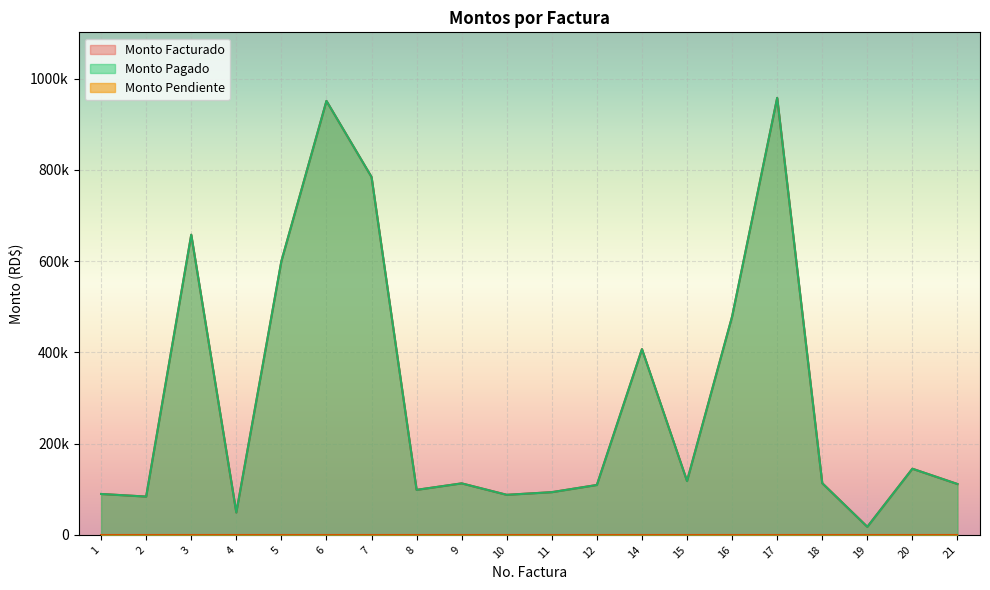

Which category has the lowest value in the Monto Facturado series?

19